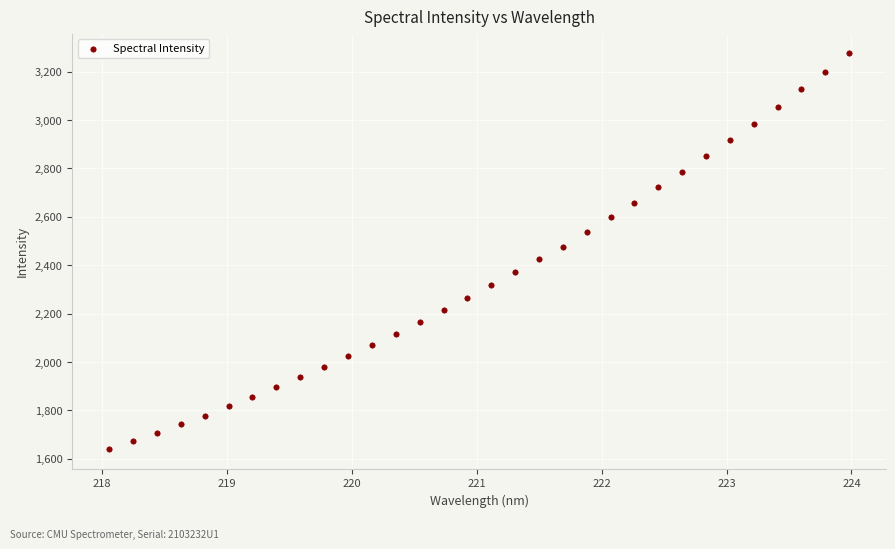

What is the range of Y values (max minus min)?

1635.4